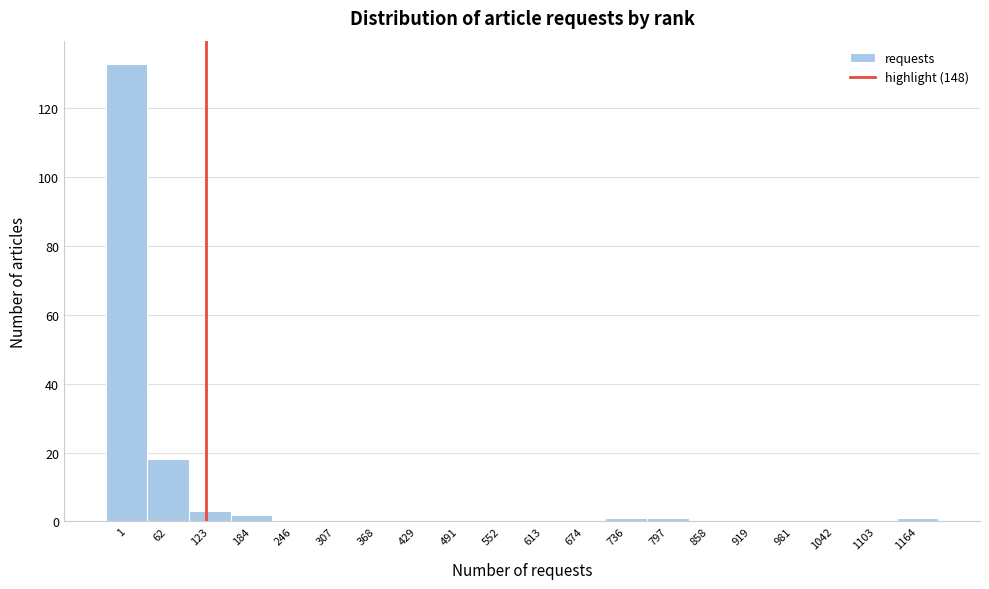

Reading left to right, what are all the values shown in this chart?

1=133	62=18	123=3	184=2	246=0	307=0	368=0	429=0	491=0	552=0	613=0	674=0	736=1	797=1	858=0	919=0	981=0	1042=0	1103=0	1164=1